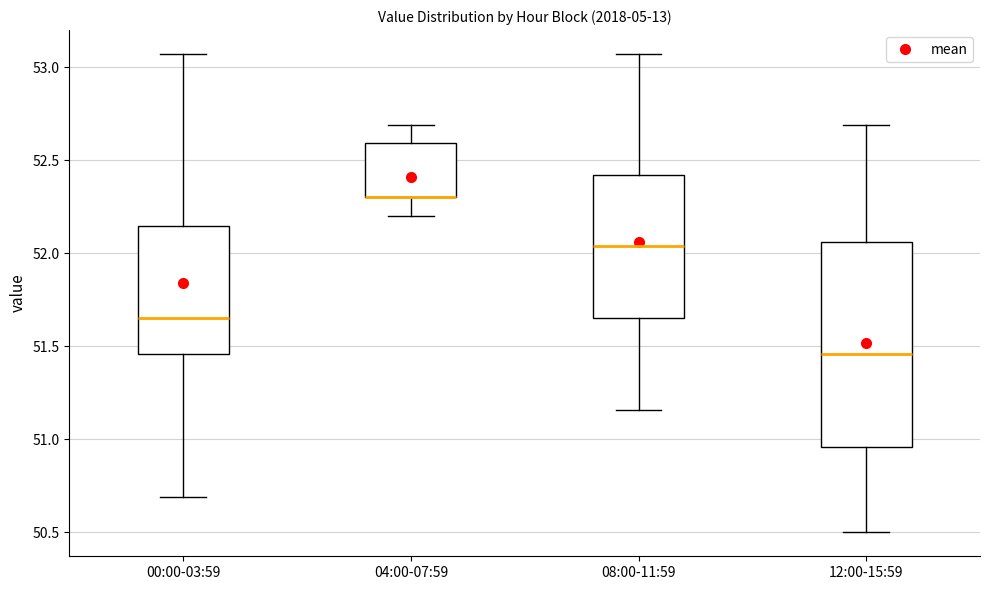

Which box is the tallest, from its lower edge to its upper edge?

12:00-15:59